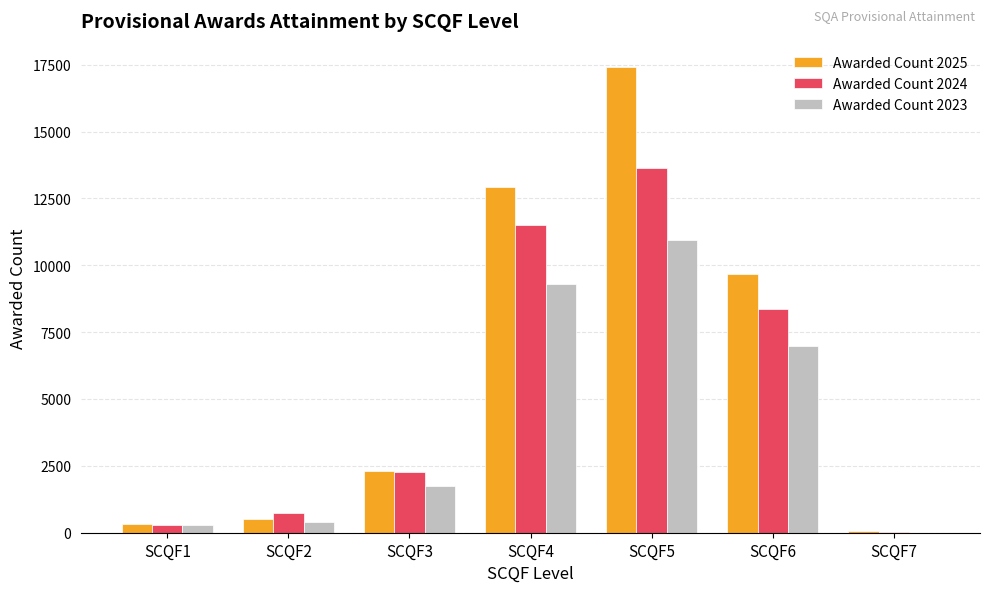

Is the value of Awarded Count 2025 at SCQF3 greater than the value of Awarded Count 2024 at SCQF6?

No